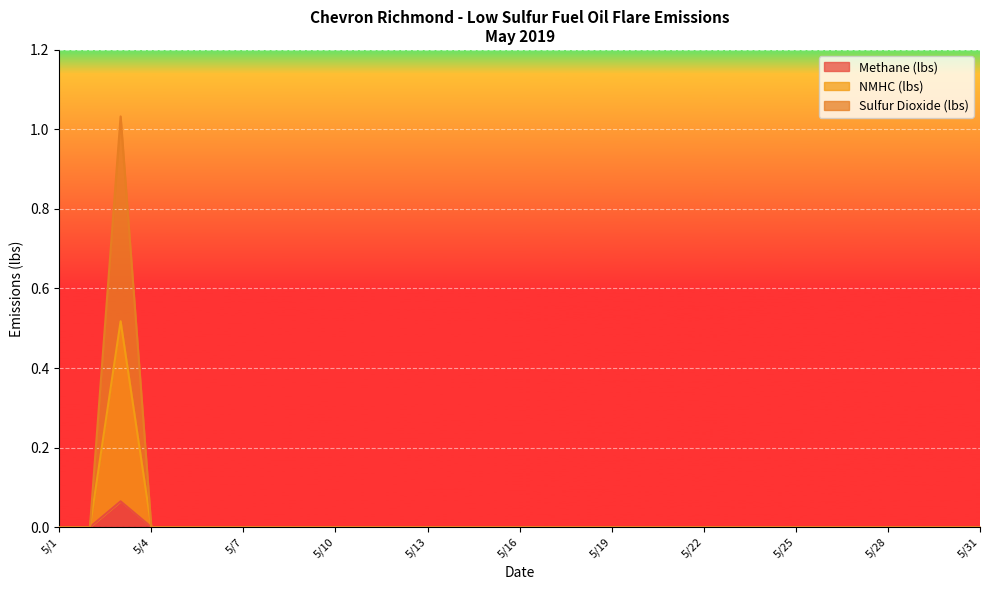

What are all the series names shown in the legend?

Methane (lbs), NMHC (lbs), Sulfur Dioxide (lbs)